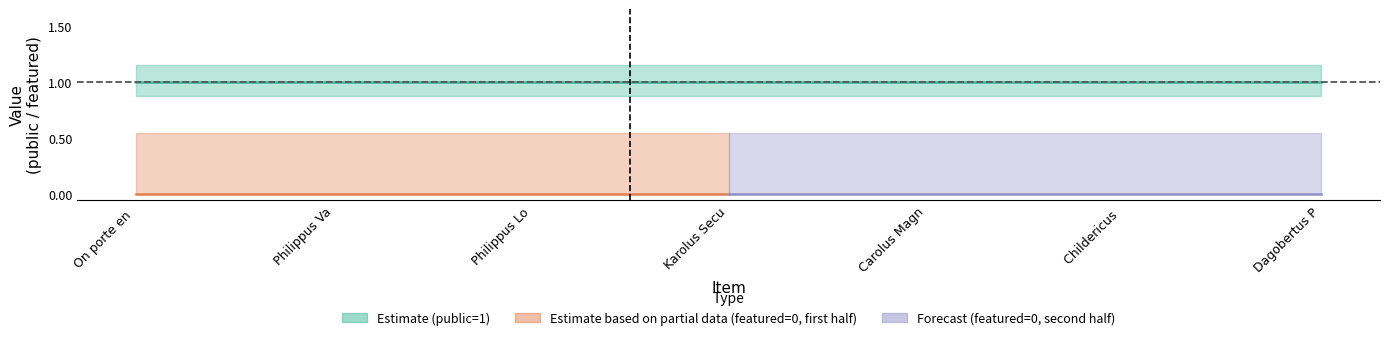

What is the difference between the highest and lowest values at Philippus Valesius?

1